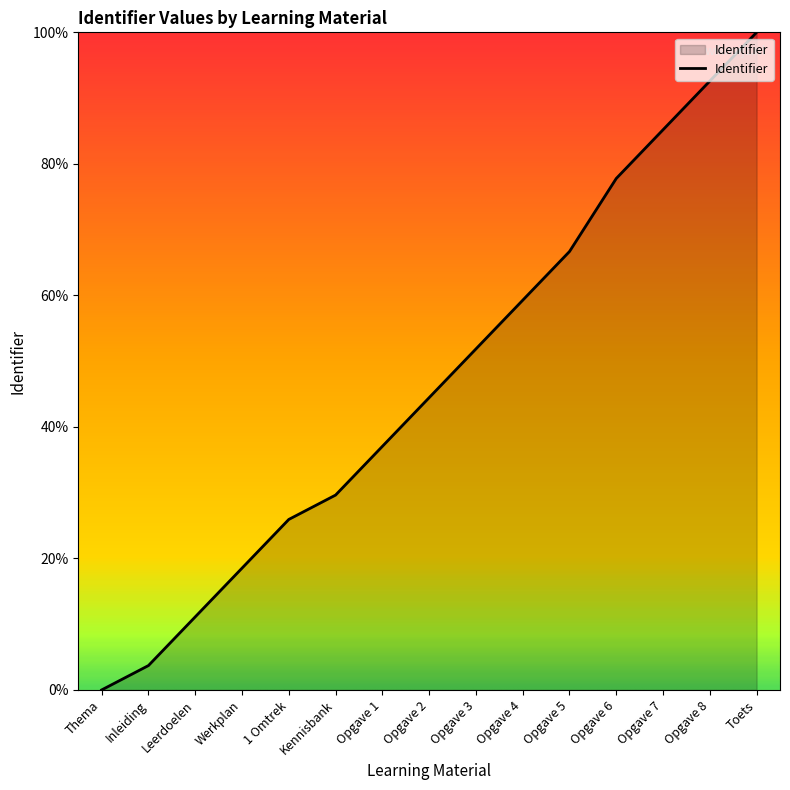

List the labels in order of value, smallest first.

Thema, Inleiding, Leerdoelen, Werkplan, 1 Omtrek, Kennisbank, Opgave 1, Opgave 2, Opgave 3, Opgave 4, Opgave 5, Opgave 6, Opgave 7, Opgave 8, Toets